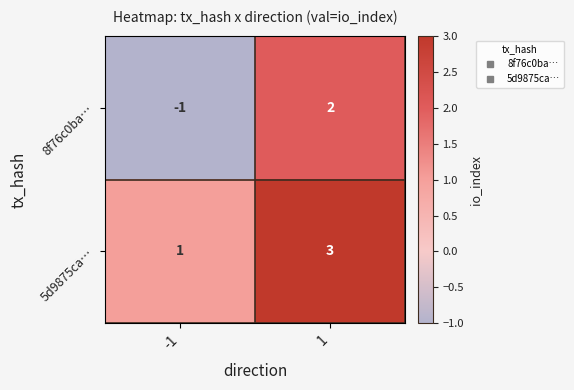

The value of 5d9875ca… at -1 is 1. True or false?

True